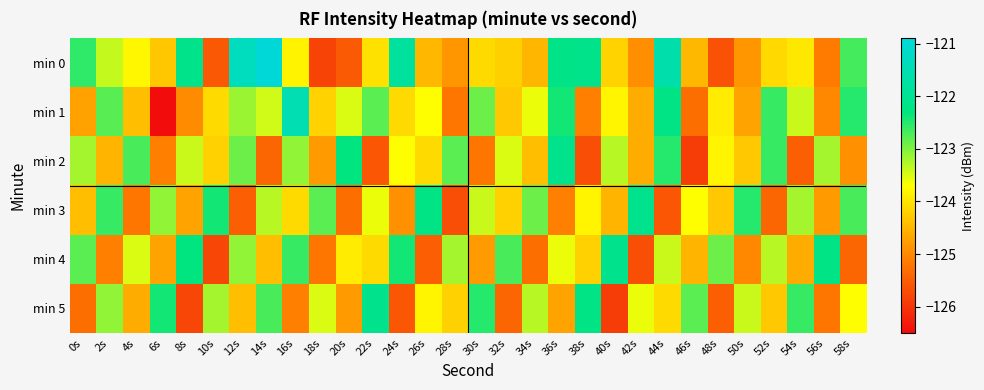

Which label corresponds to the largest value in the chart?

14s